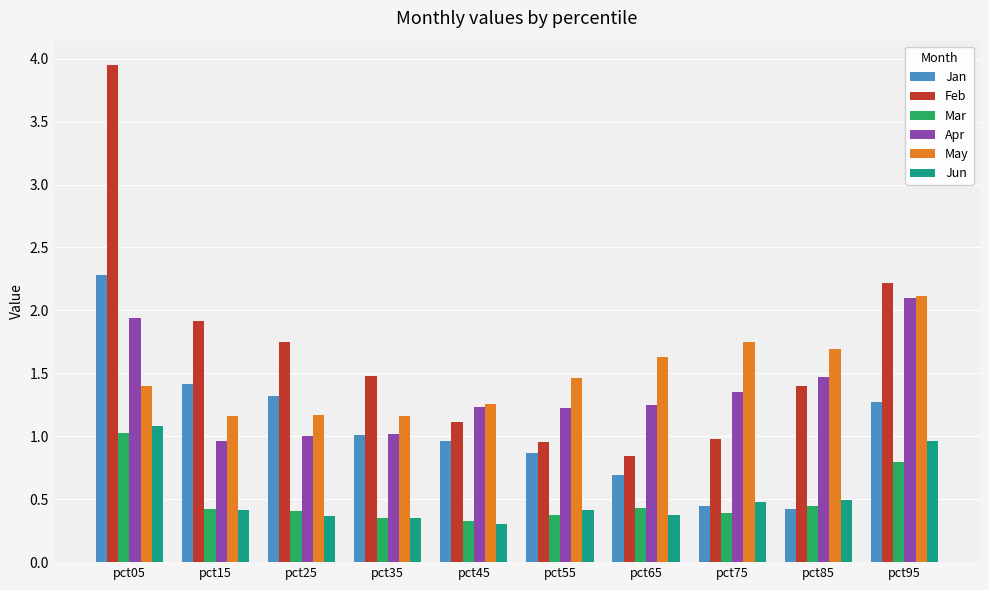

How many bars are there in each group?

6